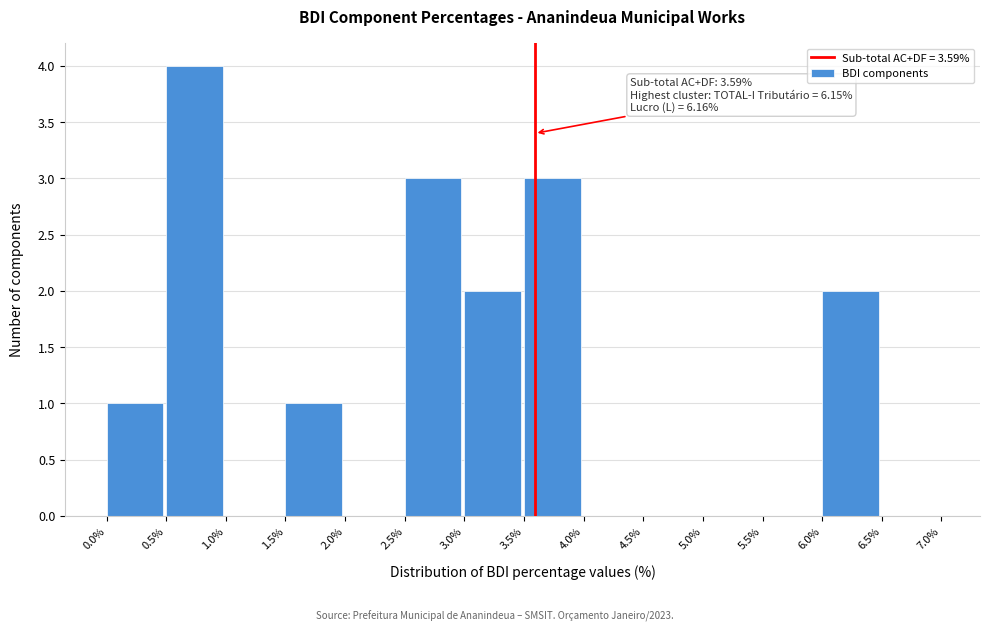

Which range on the x-axis has the tallest bar?

0.5% to 1.0%